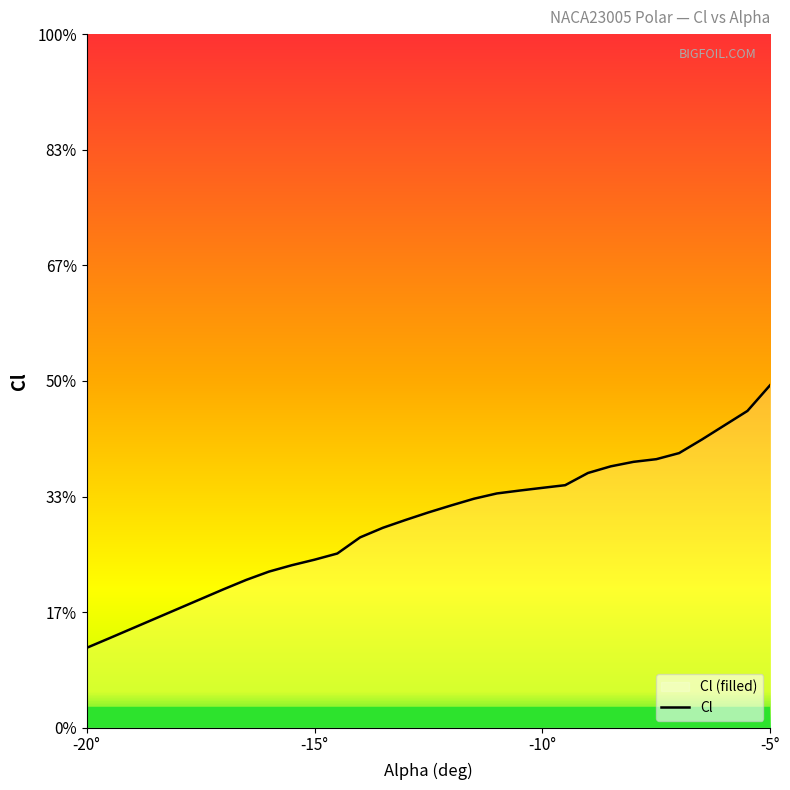

What is the sum of all values?

-19.5